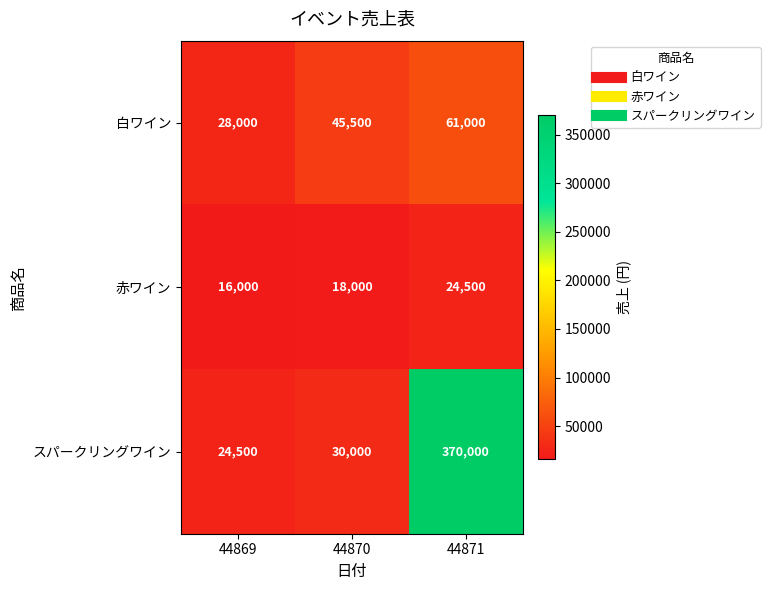

Which series changed the most between 44869 and 44870?

白ワイン